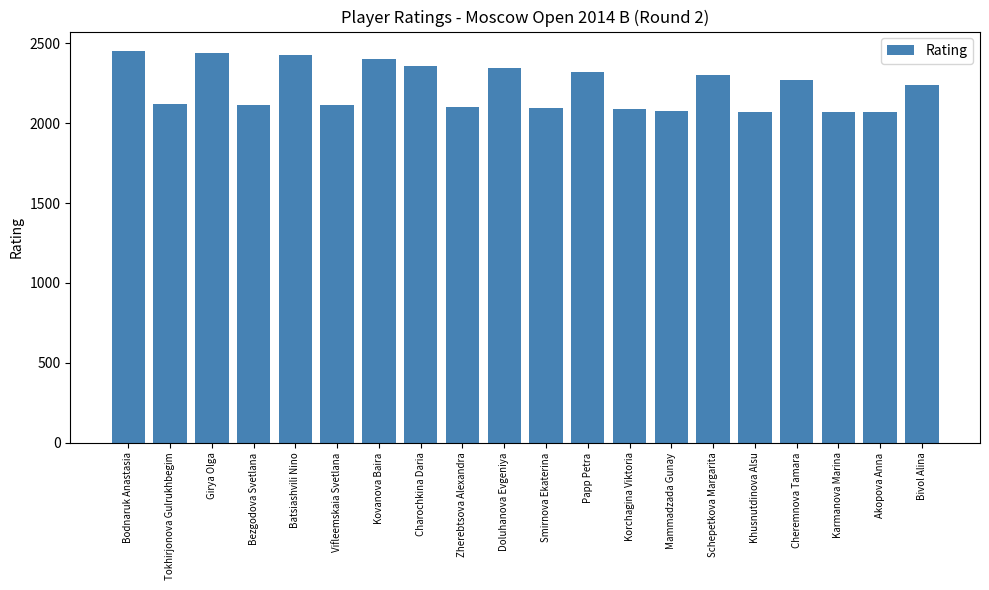

Count the number of data series in this chart.

1